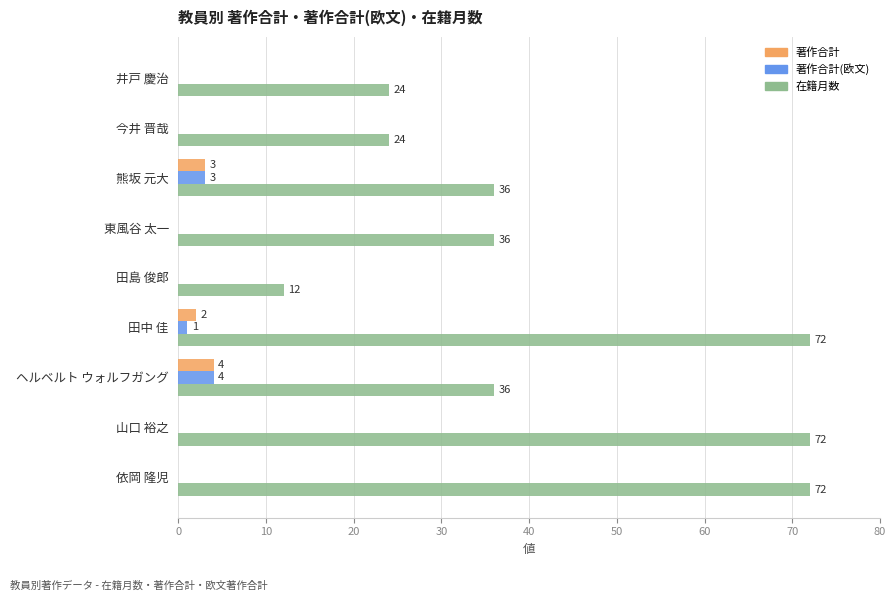

What is the sum of the 在籍月数 values at 依岡 隆児 and 熊坂 元大?

108